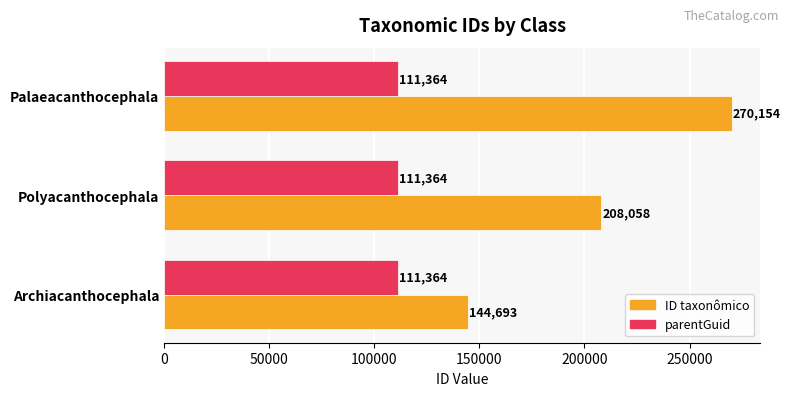

How many ID taxonômico values are between 144693 and 270154?

3